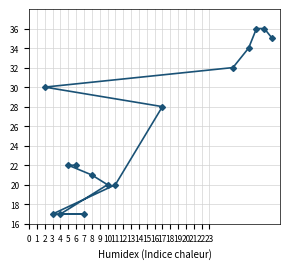

At which category does the chart reach its minimum across all series?

4